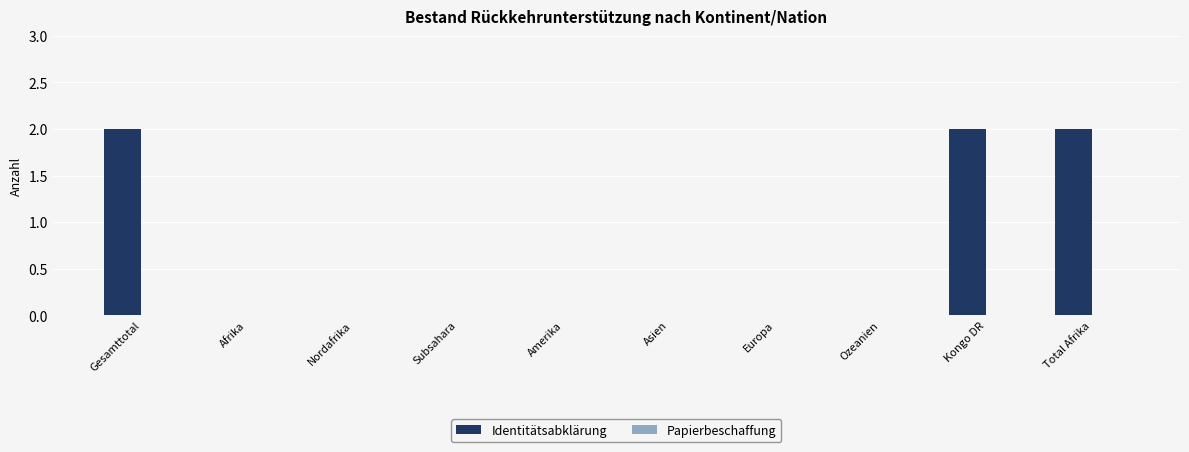

The value at Europa is -1. True or false?

False